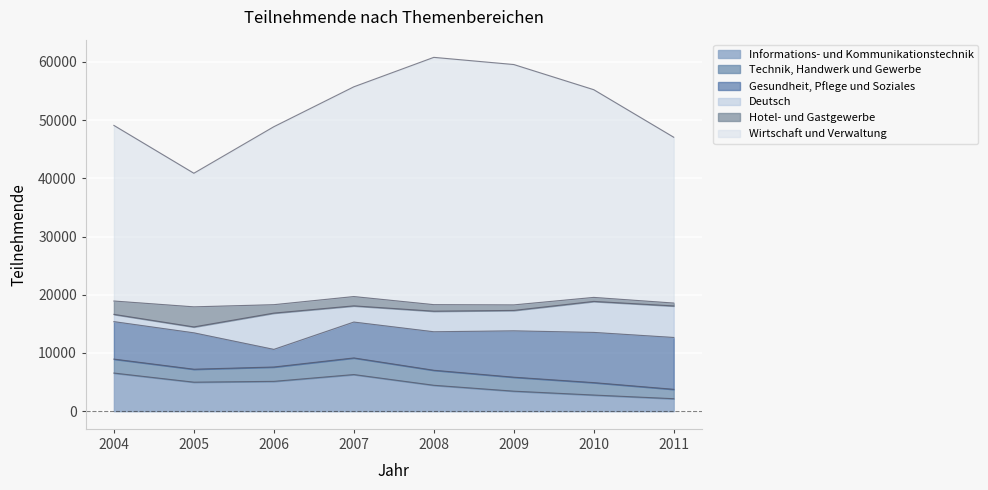

At how many categories does at least one series exceed 9688?

8